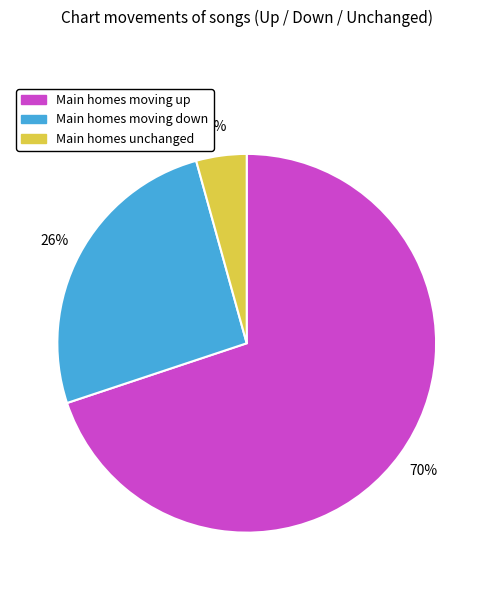

Rank the categories by value from highest to lowest.

Main homes moving up, Main homes moving down, Main homes unchanged